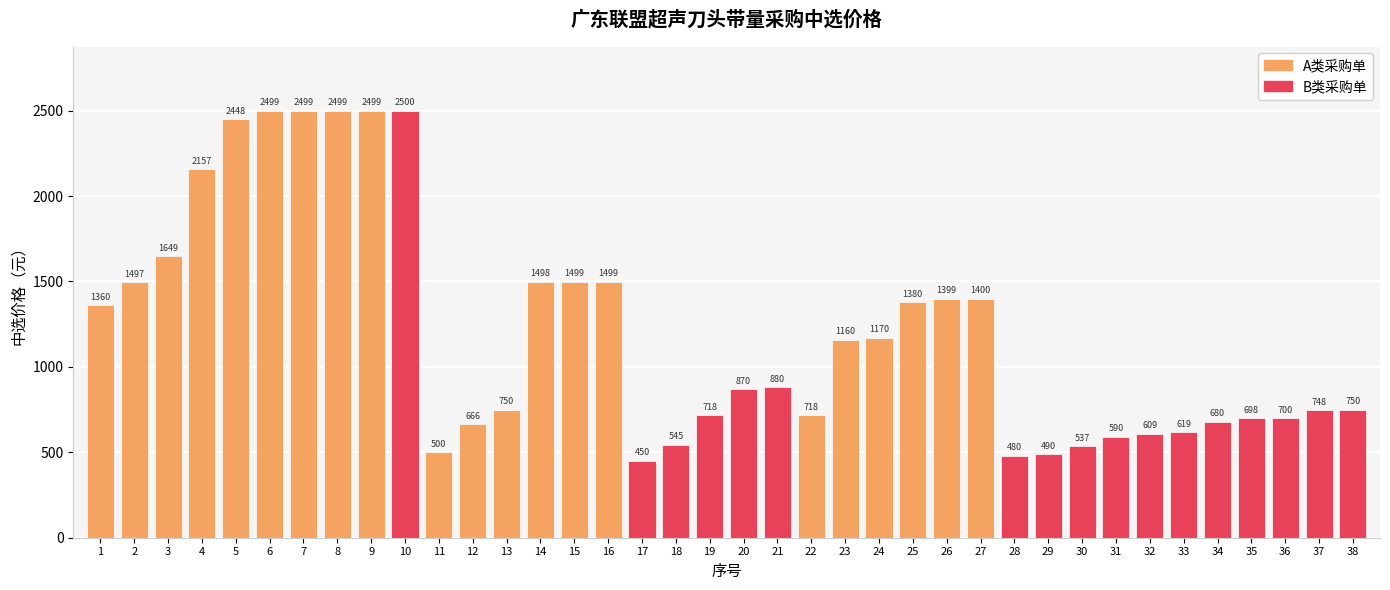

True or false: the data shows 480.0 at 28.

True